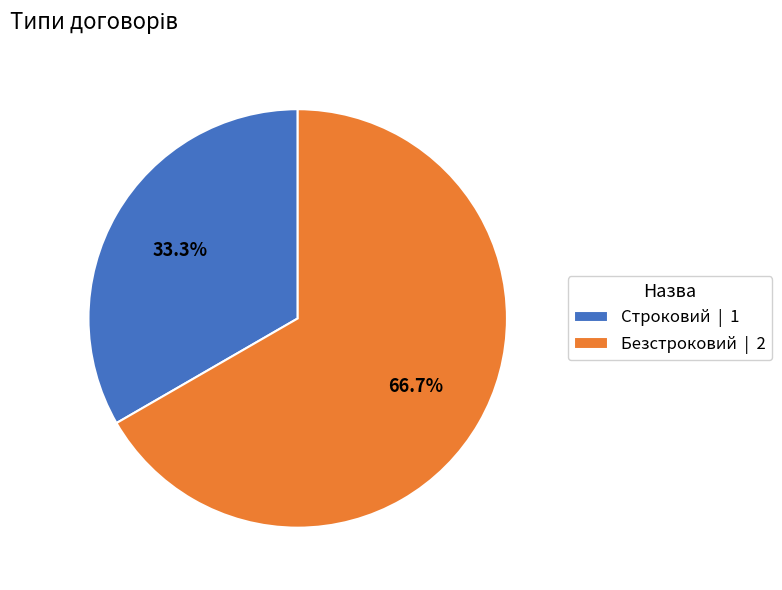

Which has a higher value, Строковий or Безстроковий?

Безстроковий